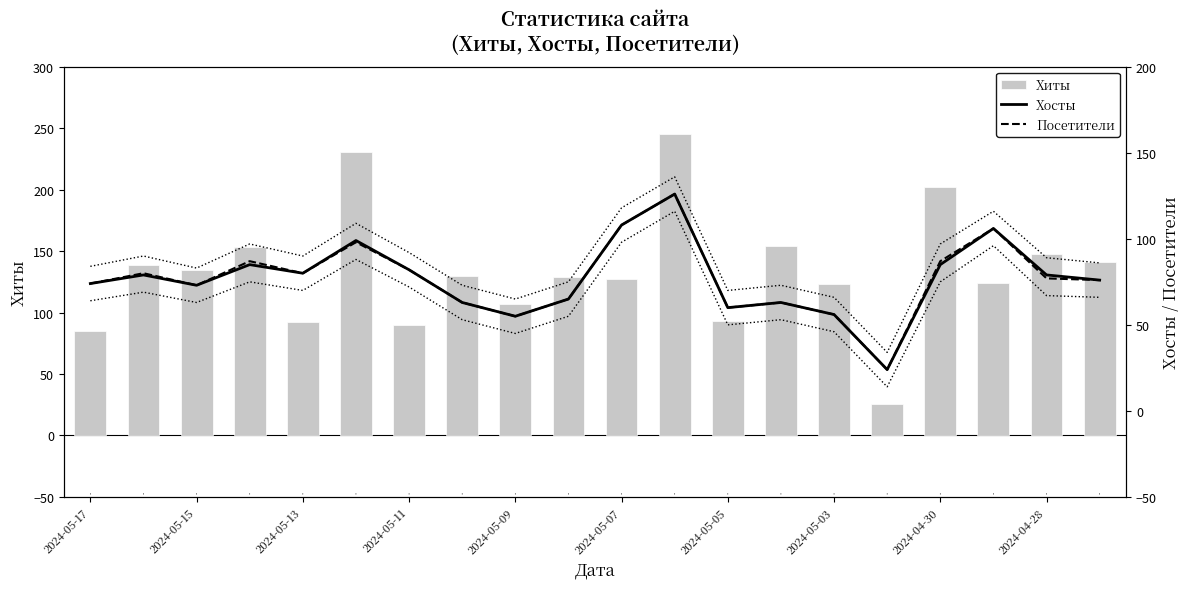

The value of Хиты at 2024-05-17 is 20. True or false?

False